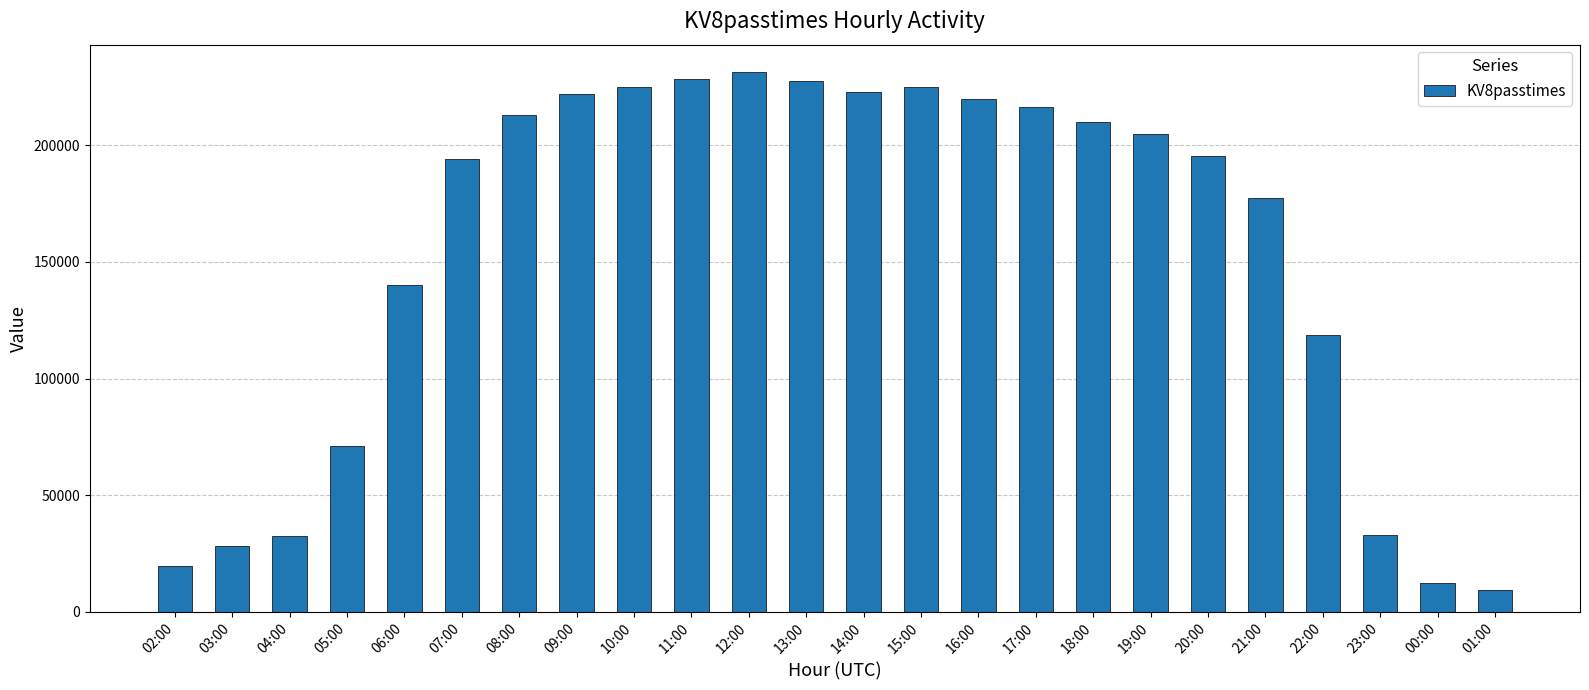

True or false: the data shows 209756 at 18:00.

True